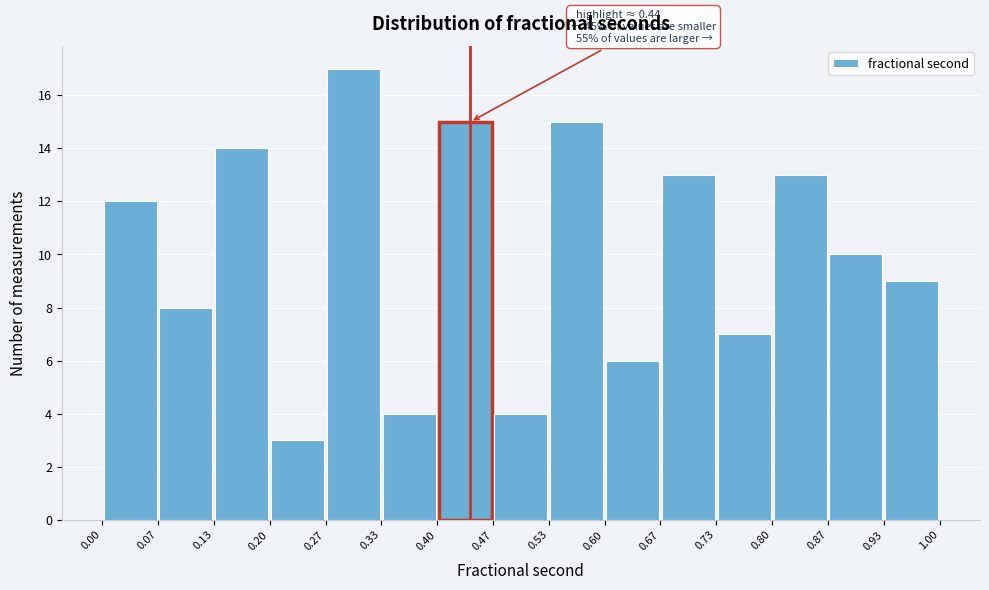

Over which range of the x-axis is the bar tallest?

0.27 to 0.33